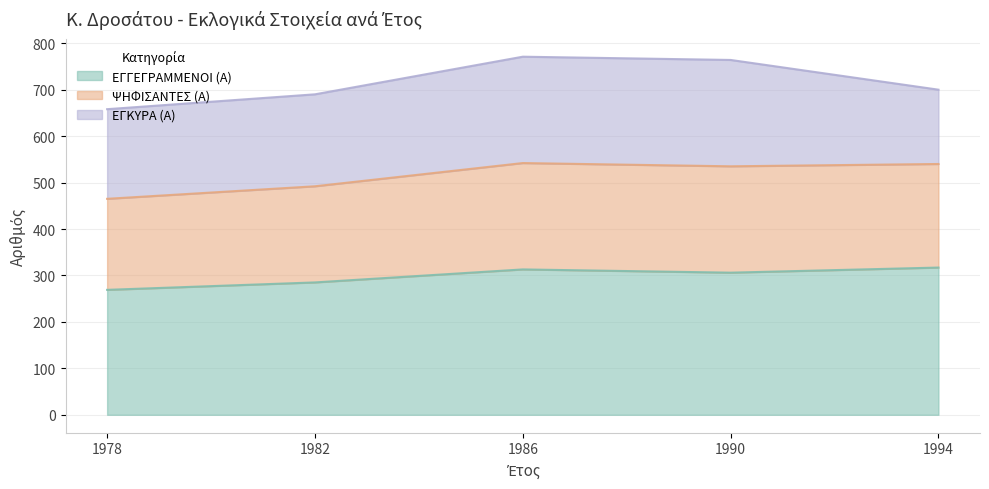

The ΕΓΓΕΓΡΑΜΜΕΝΟΙ (Α) series shows 317 at 1994. True or false?

True